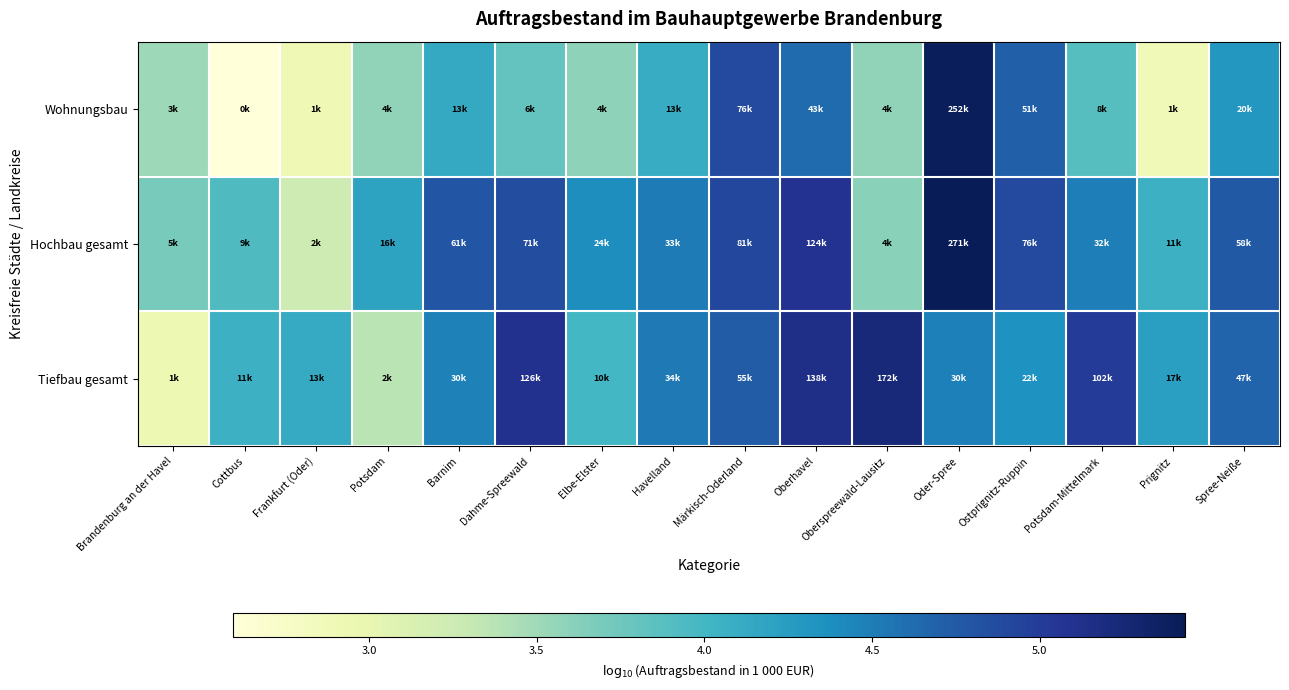

Reading right to left, transcribe all the data shown in this chart.

Wohnungsbau: Spree-Neiße=4.3	Prignitz=2.9	Potsdam-Mittelmark=3.9	Ostprignitz-Ruppin=4.7	Oder-Spree=5.4	Oberspreewald-Lausitz=3.6	Oberhavel=4.6	Märkisch-Oderland=4.9	Havelland=4.1	Elbe-Elster=3.6	Dahme-Spreewald=3.8	Barnim=4.1	Potsdam=3.6	Frankfurt (Oder)=2.9	Cottbus=2.6	Brandenburg an der Havel=3.5
Hochbau gesamt: Spree-Neiße=4.8	Prignitz=4.1	Potsdam-Mittelmark=4.5	Ostprignitz-Ruppin=4.9	Oder-Spree=5.4	Oberspreewald-Lausitz=3.6	Oberhavel=5.1	Märkisch-Oderland=4.9	Havelland=4.5	Elbe-Elster=4.4	Dahme-Spreewald=4.9	Barnim=4.8	Potsdam=4.2	Frankfurt (Oder)=3.2	Cottbus=3.9	Brandenburg an der Havel=3.7
Tiefbau gesamt: Spree-Neiße=4.7	Prignitz=4.2	Potsdam-Mittelmark=5.0	Ostprignitz-Ruppin=4.4	Oder-Spree=4.5	Oberspreewald-Lausitz=5.2	Oberhavel=5.1	Märkisch-Oderland=4.7	Havelland=4.5	Elbe-Elster=4.0	Dahme-Spreewald=5.1	Barnim=4.5	Potsdam=3.4	Frankfurt (Oder)=4.1	Cottbus=4.1	Brandenburg an der Havel=2.9